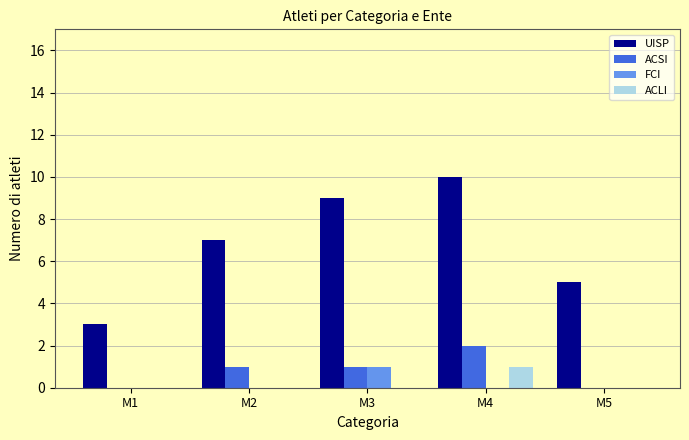

What value does the ACSI series have at M4?

2